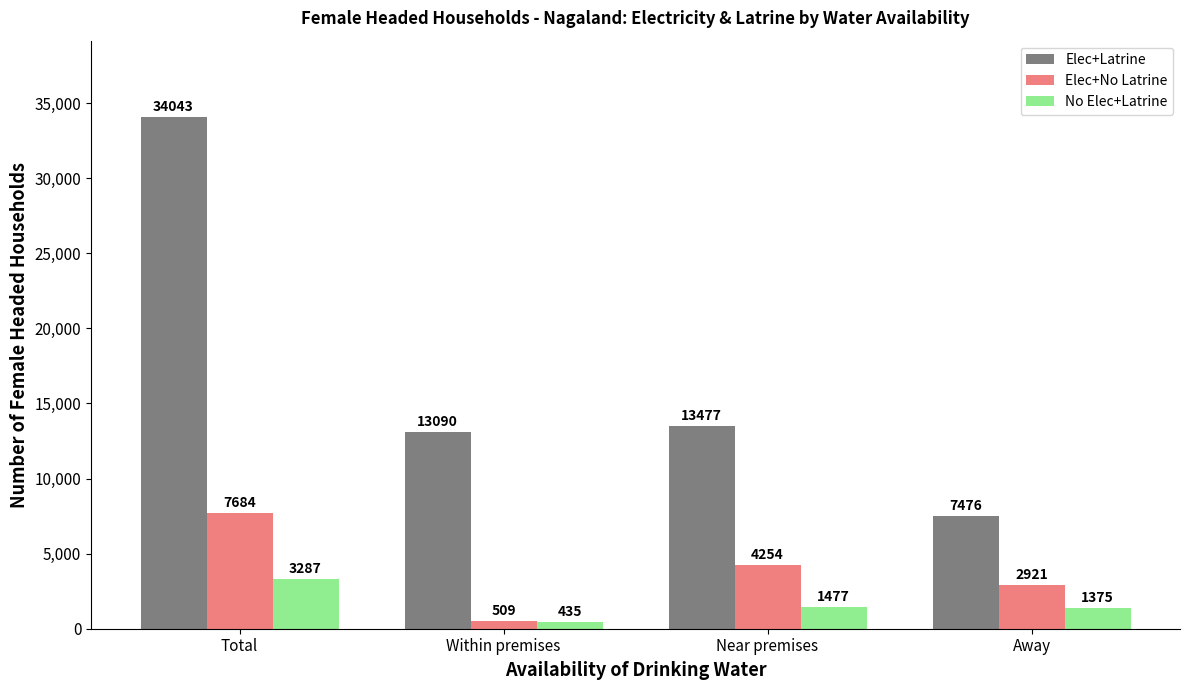

Rank the categories by Elec+No Latrine value from lowest to highest.

Within premises, Away, Near premises, Total